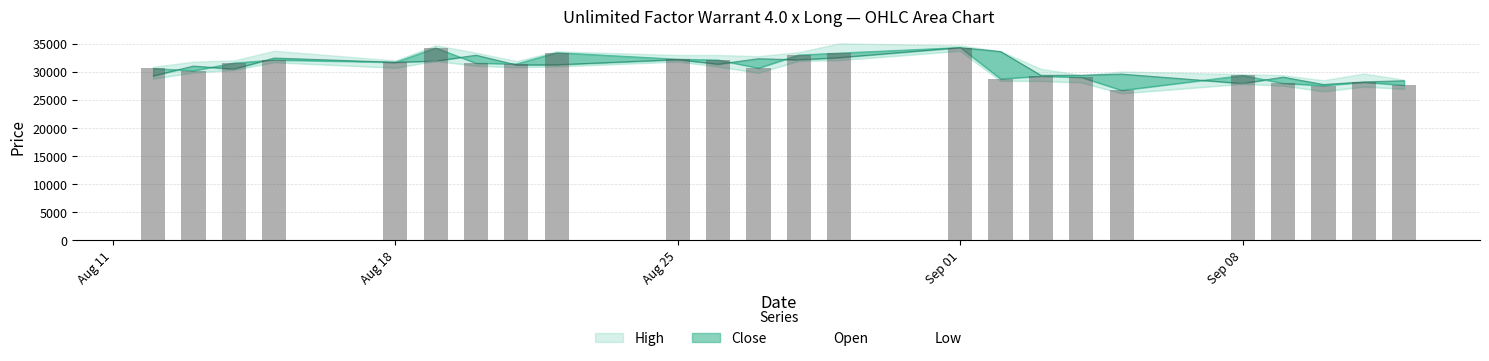

At how many categories does at least one series exceed 32993?

9